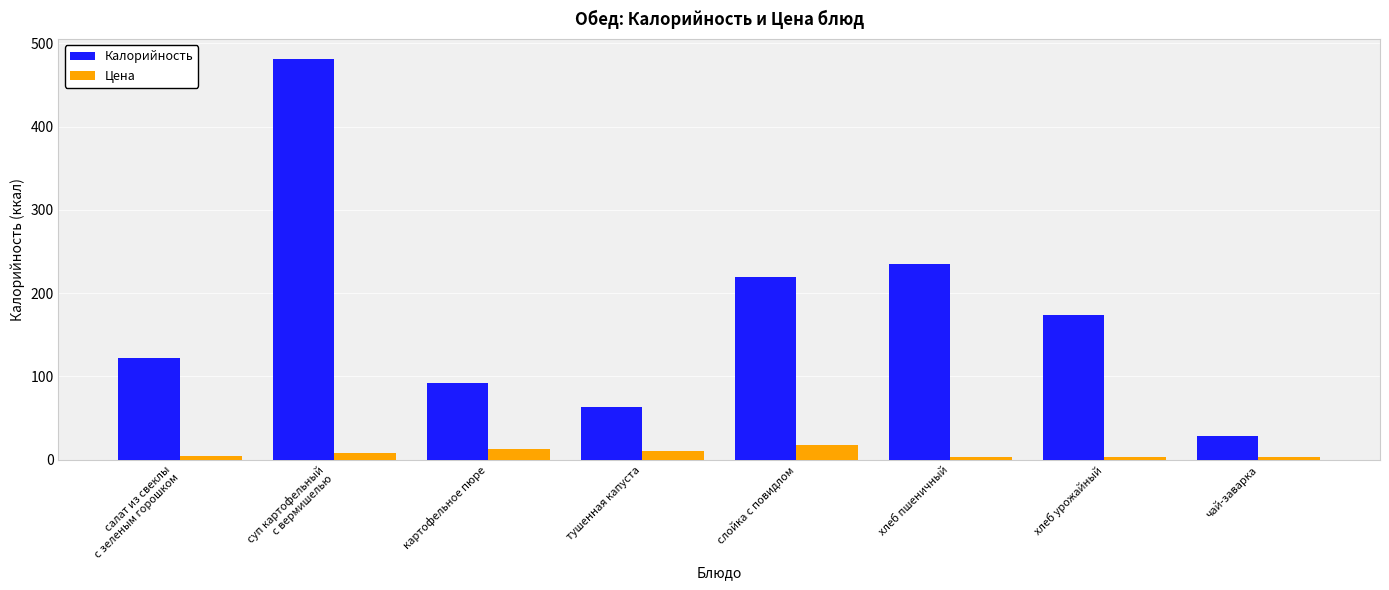

Which series has the largest range (max minus min)?

Калорийность